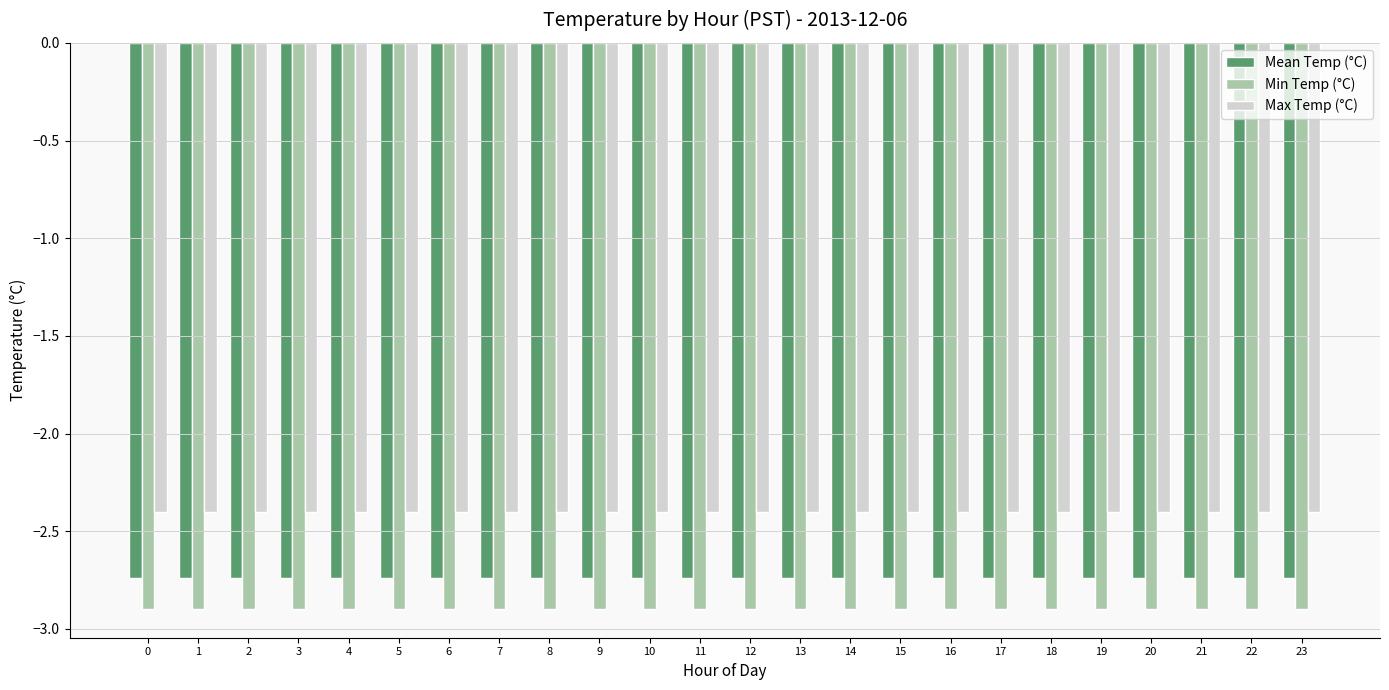

What is the spread (max minus min) of values at 13?

0.5